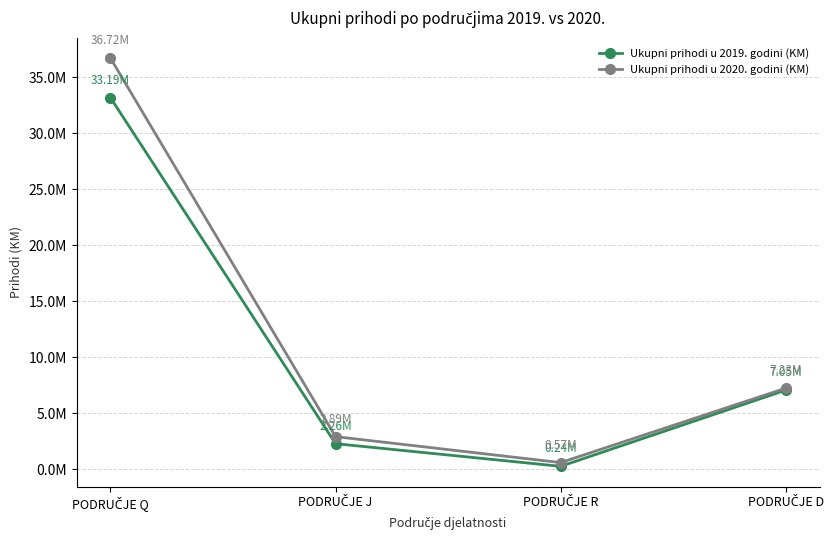

What position from the right is PODRUČJE J?

3